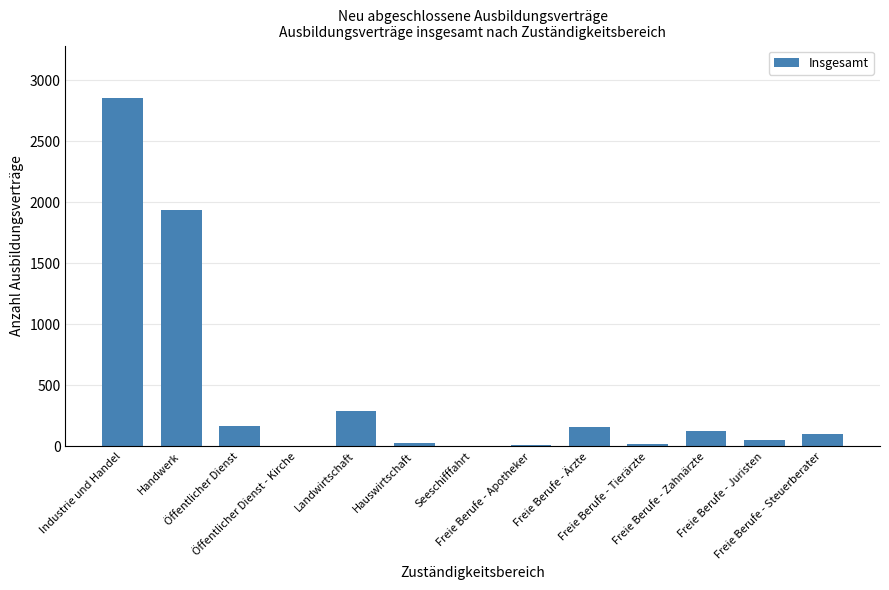

What is the sum of all values?

5754